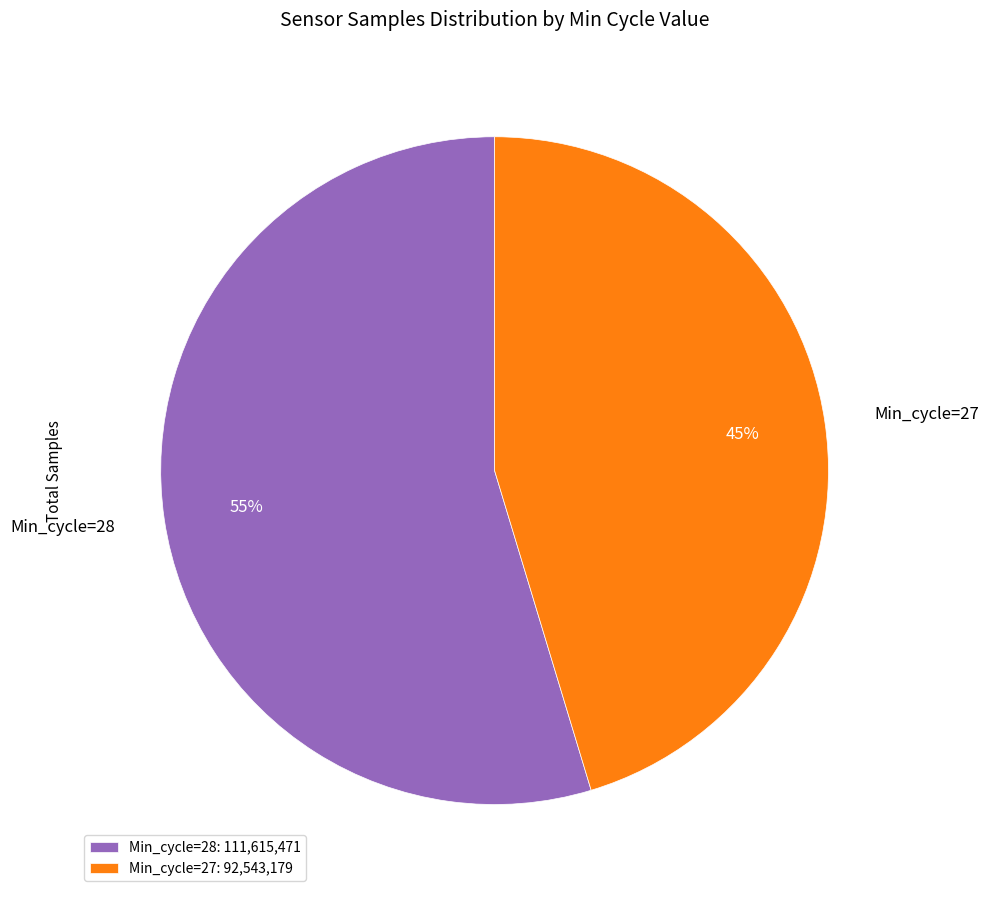

To the nearest percent, what is the average slice percentage?

50%